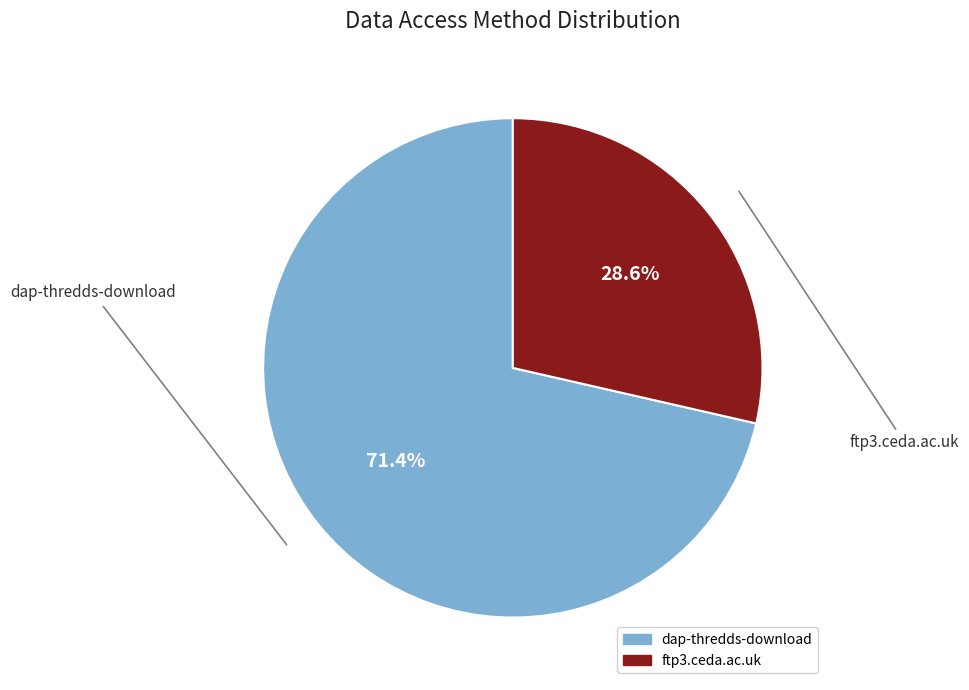

To the nearest percent, what percentage of the pie is ftp3.ceda.ac.uk?

29%